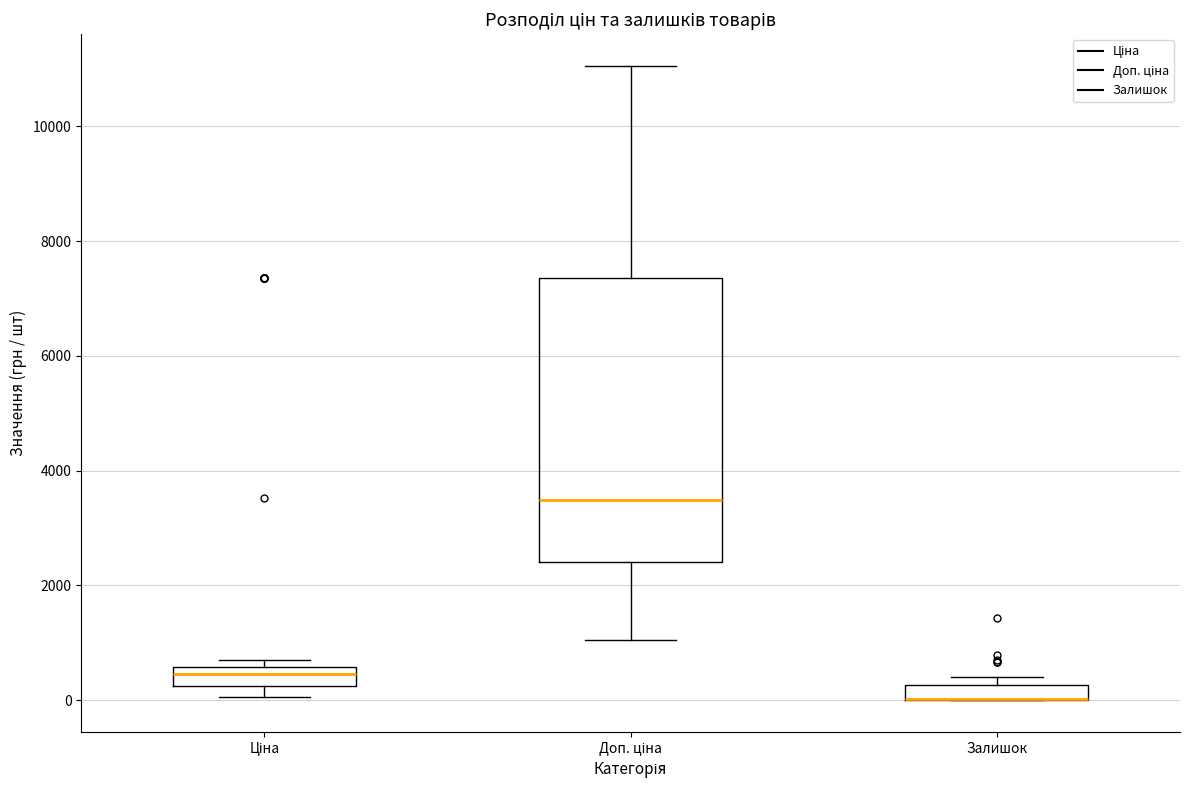

Where is the upper edge of the box for Ціна on the y-axis? The values are not printed on the chart, so give them approximately, as read against the axis.

600